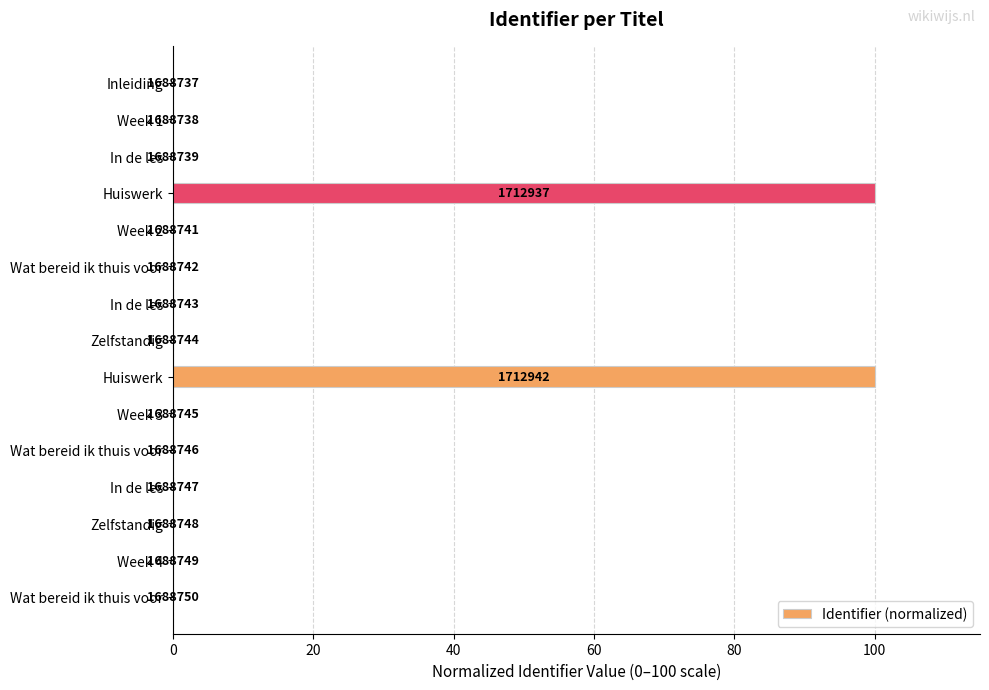

How many bars are there in total?

15